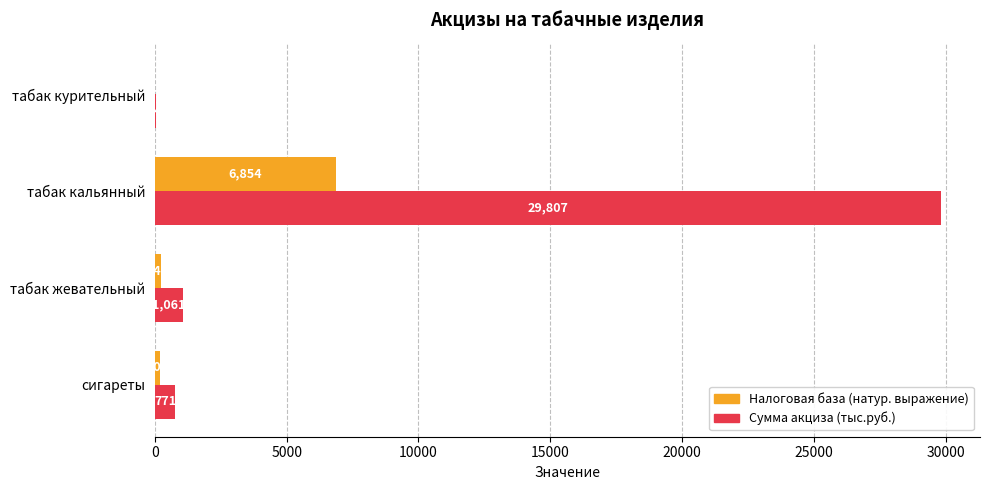

What is the total value across all series at табак курительный?

66